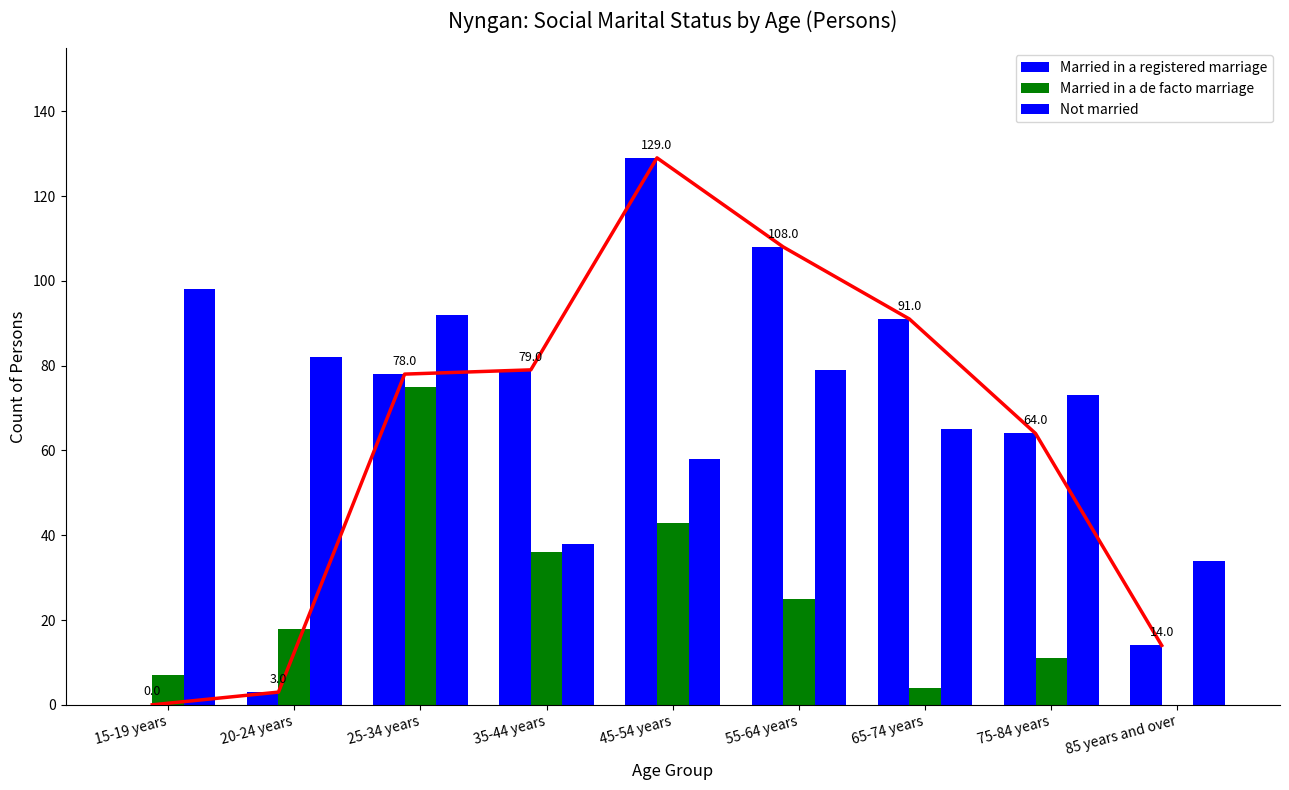

How many distinct data groups are displayed?

3